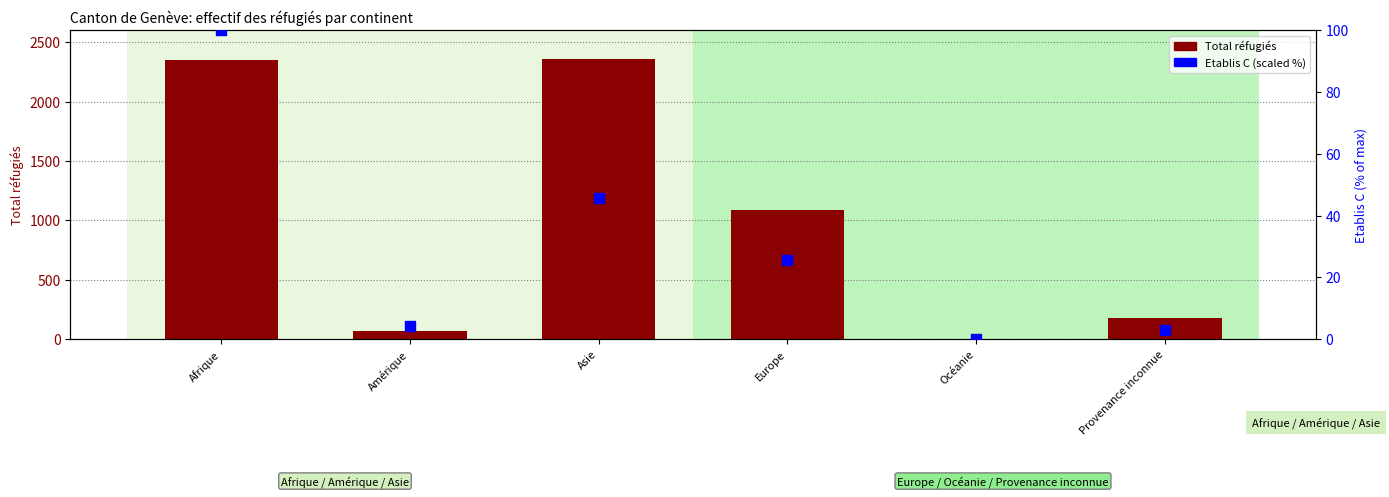

Which series has the largest total across all categories?

Total réfugiés